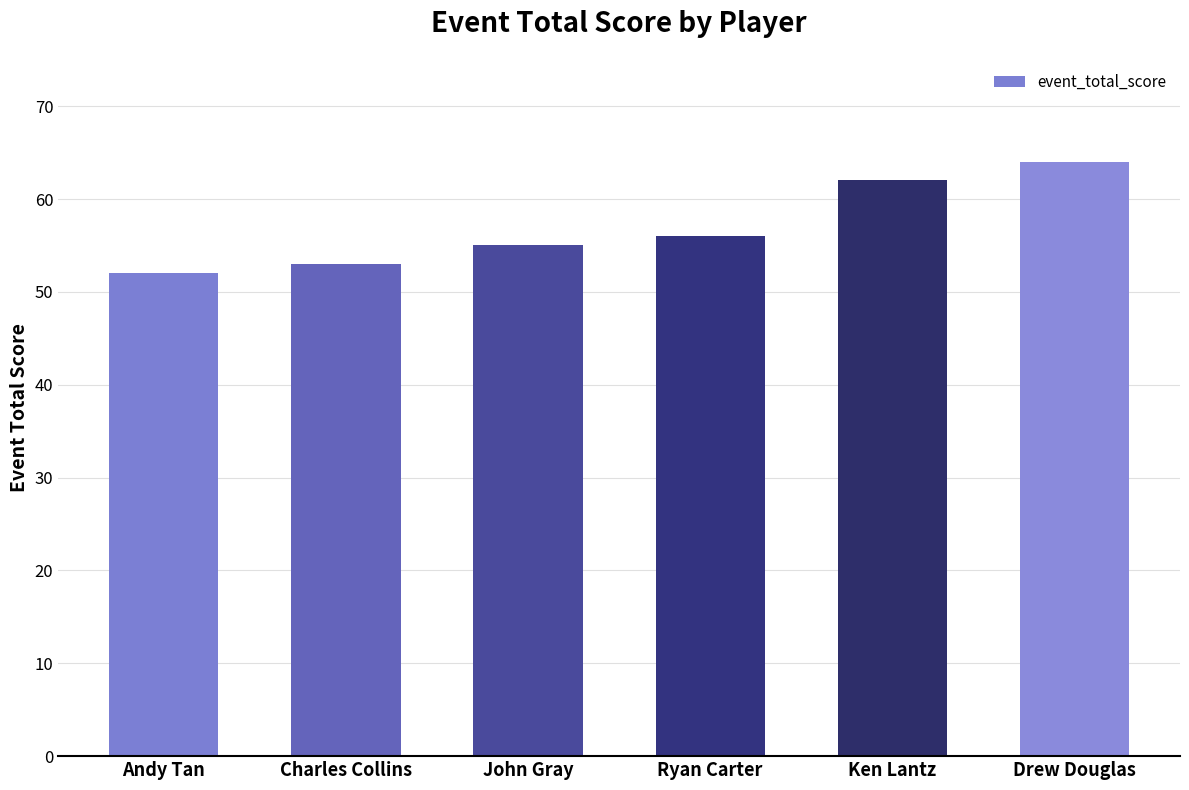

What is the average value?

57